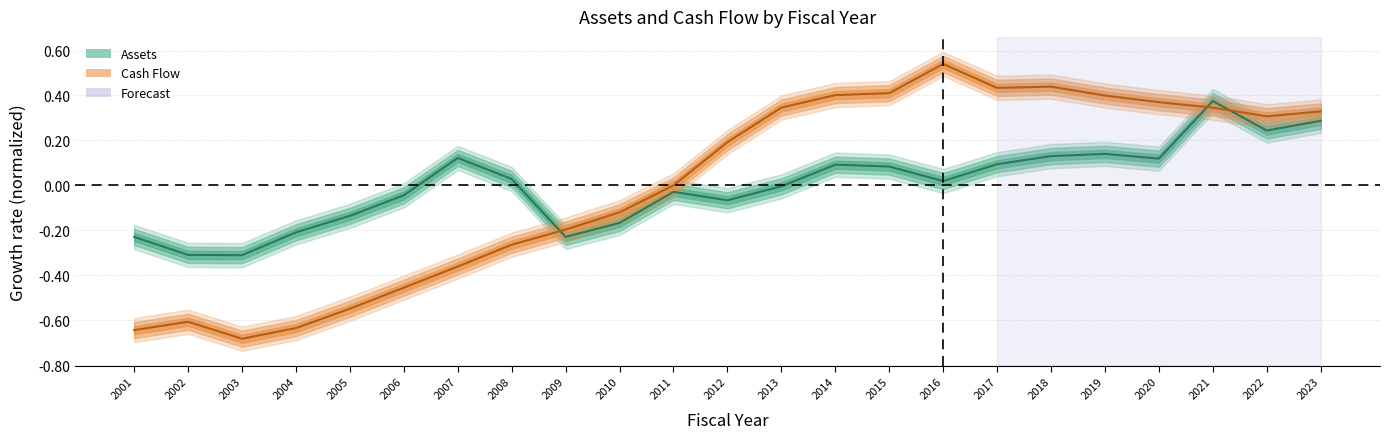

How many data points in Assets are above 0?

12